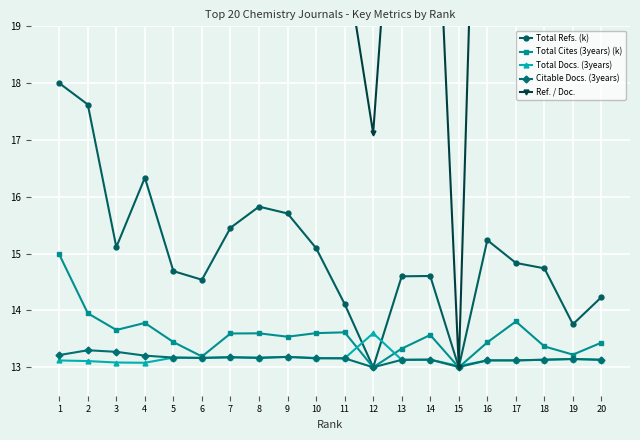

Between 11 and 10, which is larger?

10